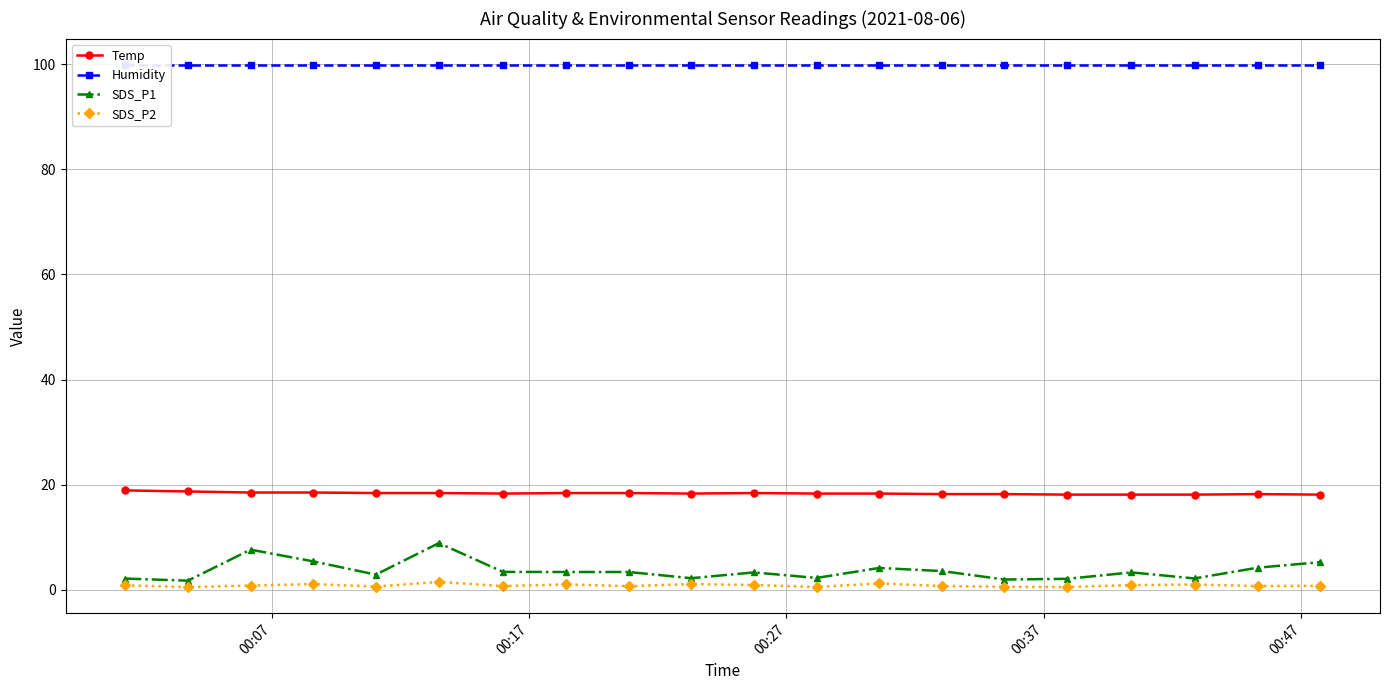

True or false: SDS_P2 and Temp cross at least once.

False